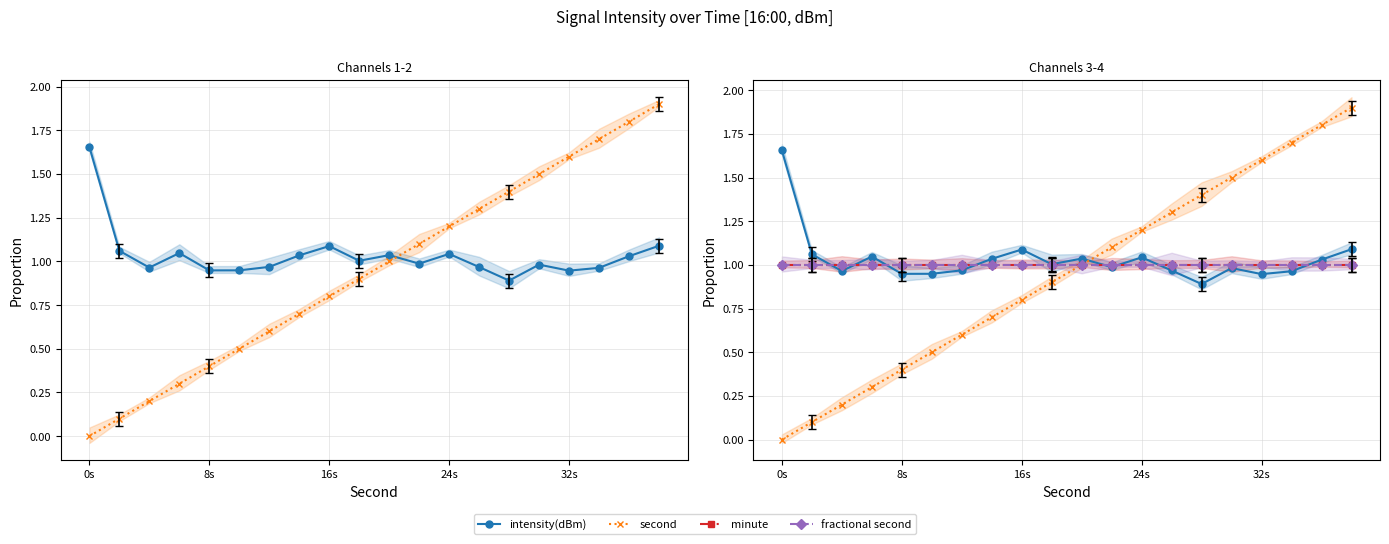

How many times do minute and intensity(dBm) cross each other?

8